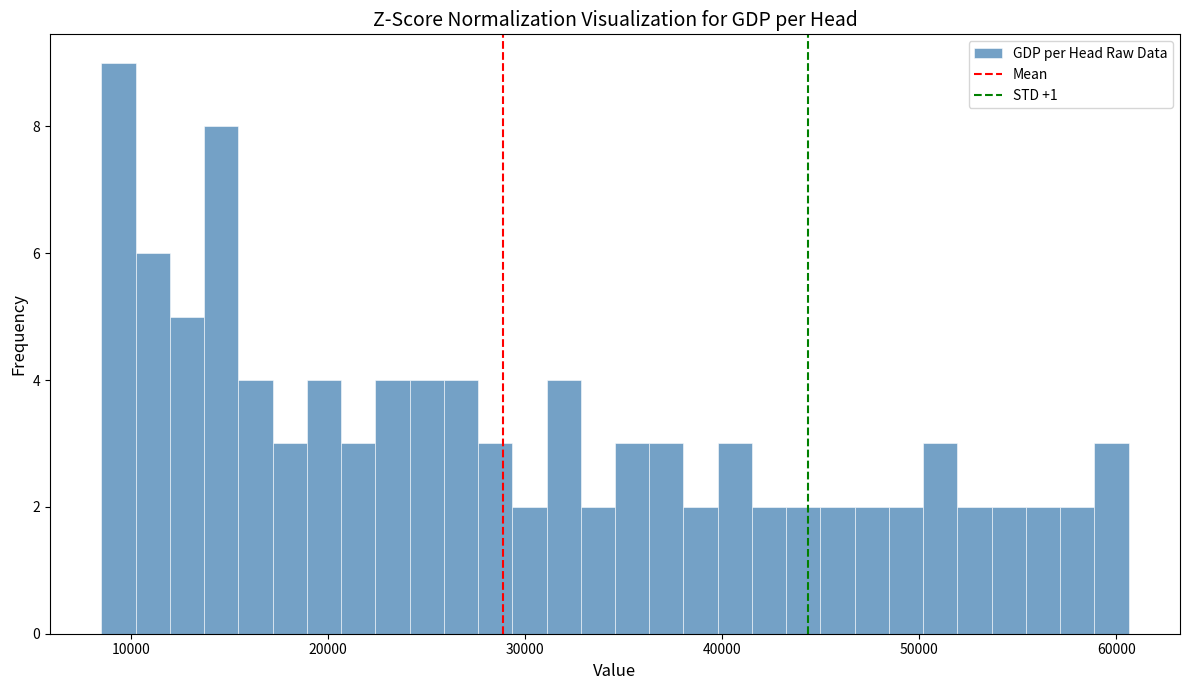

Around what value on the x-axis is the tallest bar? Give the approximate position of its centre, as read against the axis.

9000